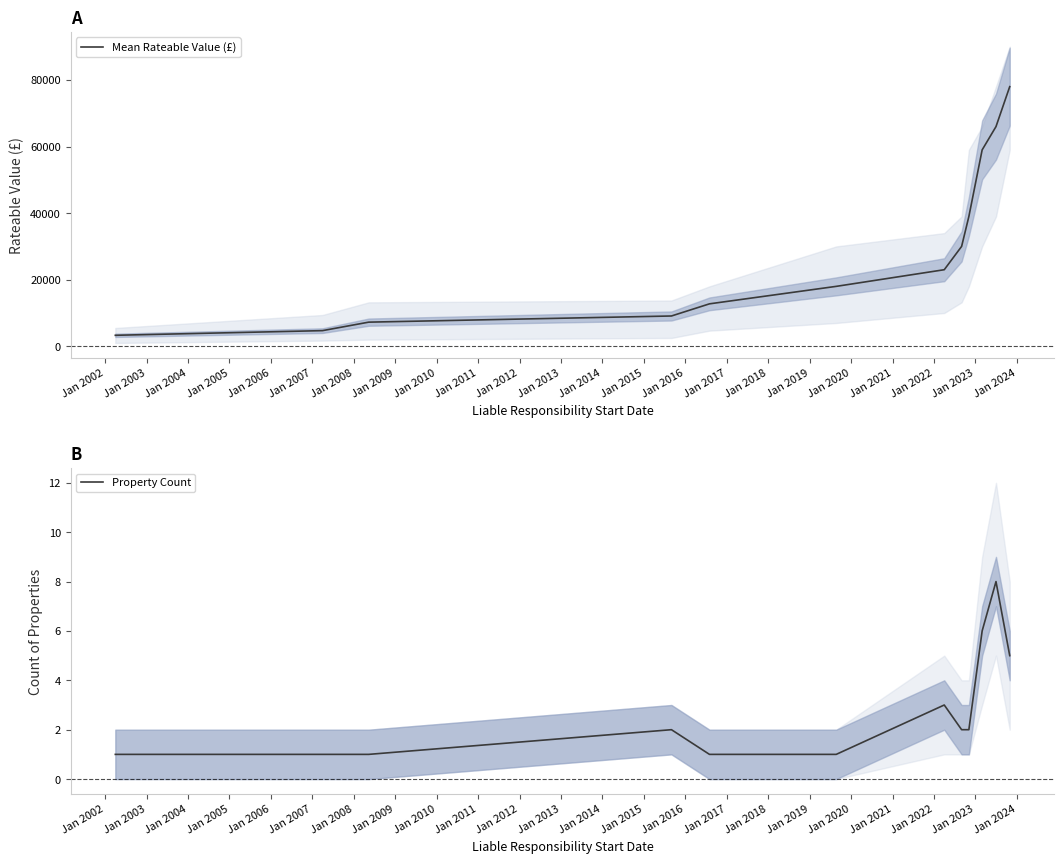

Reading right to left, list all the values displayed in this chart.

Mean Rateable Value (£): 78000	66000	59000	39000	30000	23000	18000	12750	9100	7250	4700	3300
Property Count: 5	8	6	2	2	3	1	1	2	1	1	1